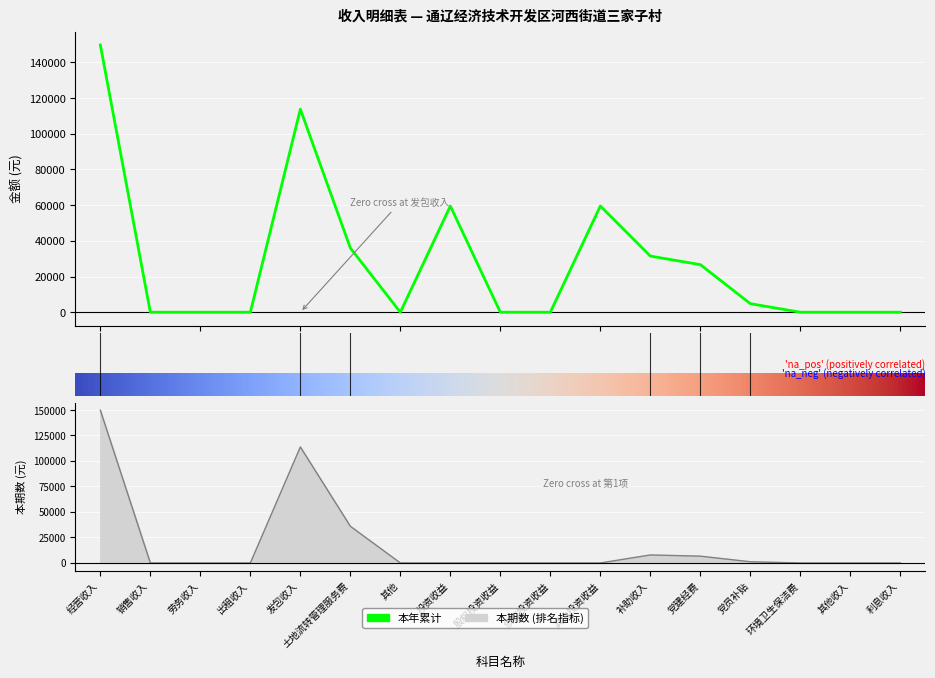

True or false: 本期数 and 本年累计 cross at least once.

False